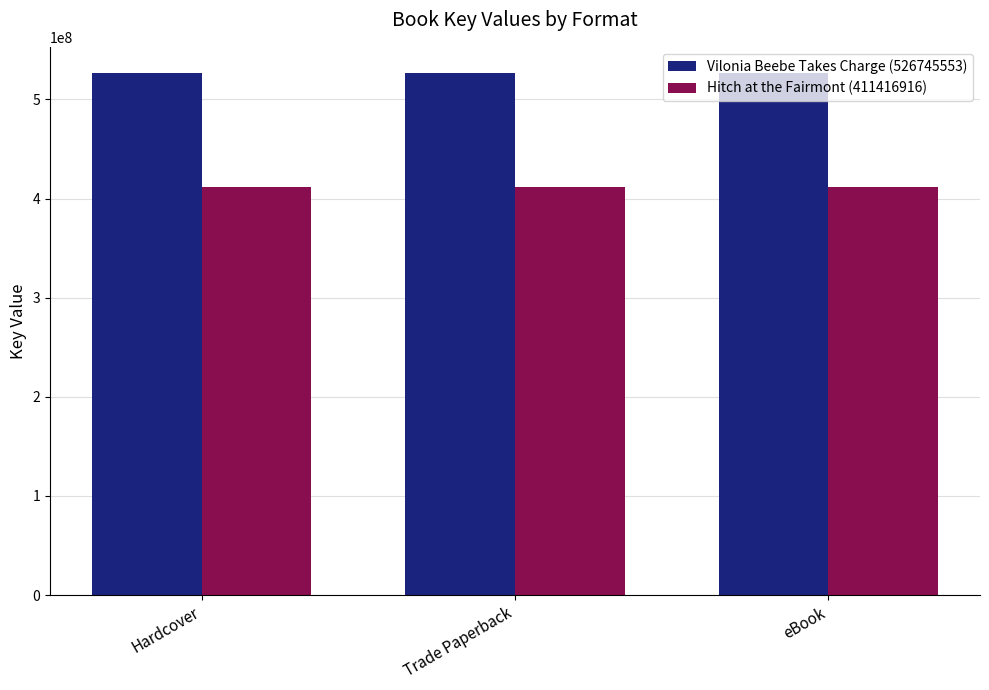

Reading left to right, list all the values displayed in this chart.

Vilonia Beebe Takes Charge (526745553): Hardcover=526745553	Trade Paperback=526745553	eBook=526745553
Hitch at the Fairmont (411416916): Hardcover=411416916	Trade Paperback=411416916	eBook=411416916